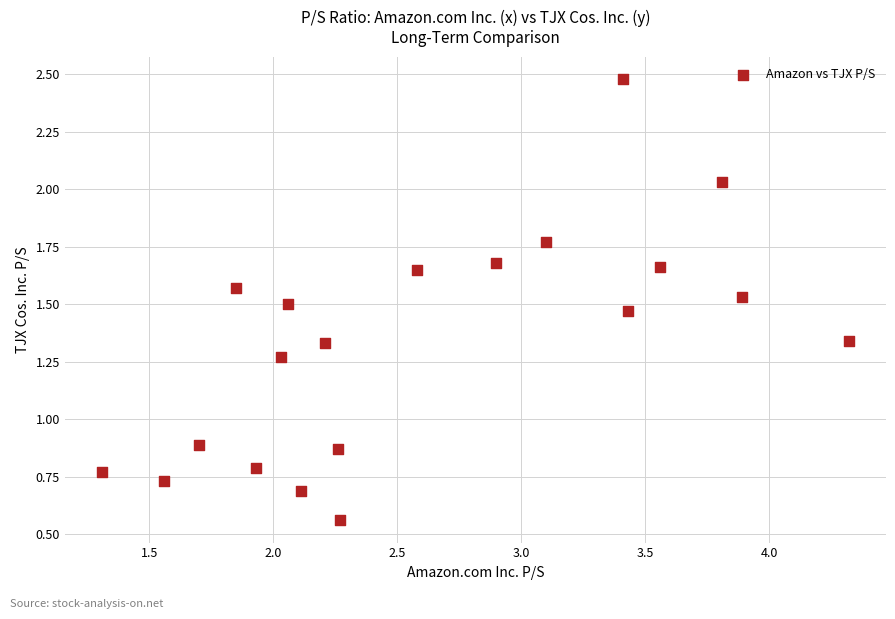

What is the range of X values (max minus min)?

3.0